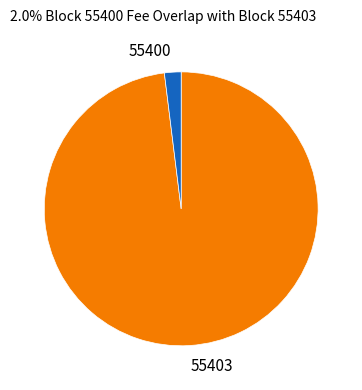

Is there a majority slice in this chart?

Yes